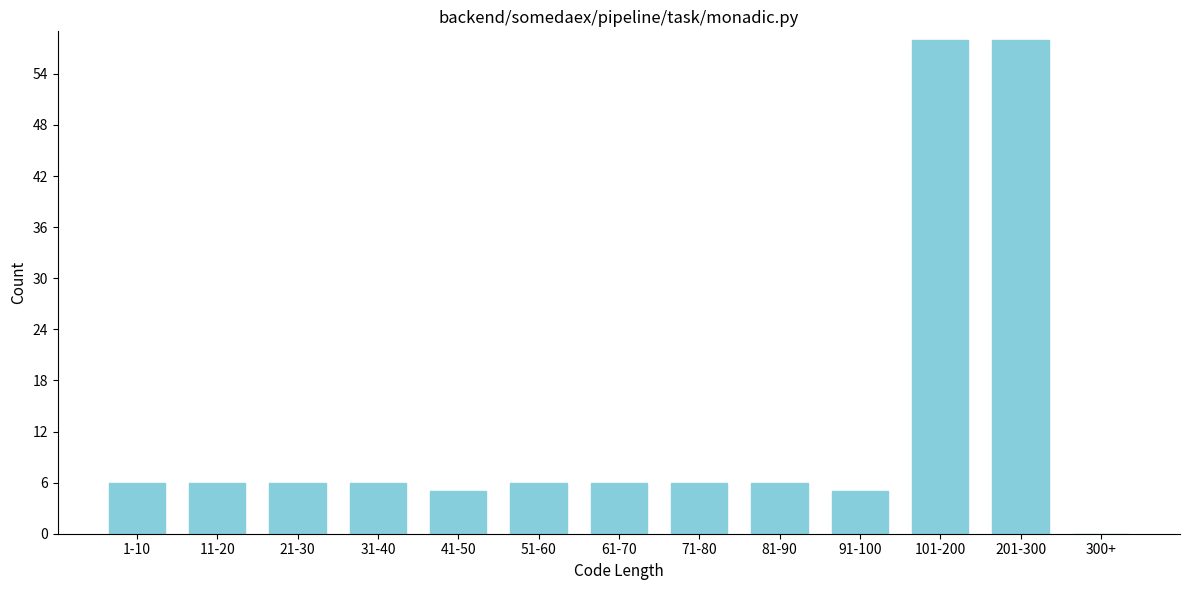

Reading left to right, what are all the values shown in this chart?

1-10=6	11-20=6	21-30=6	31-40=6	41-50=5	51-60=6	61-70=6	71-80=6	81-90=6	91-100=5	101-200=58	201-300=58	300+=0